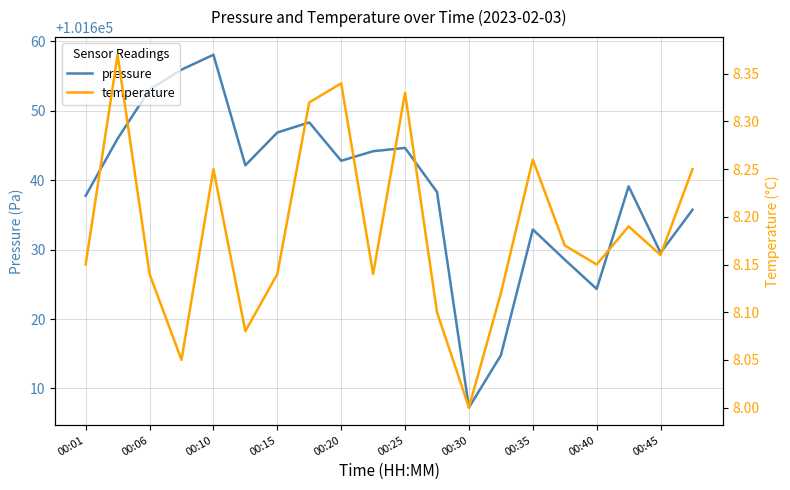

What is the highest value of the pressure series?

101658.1